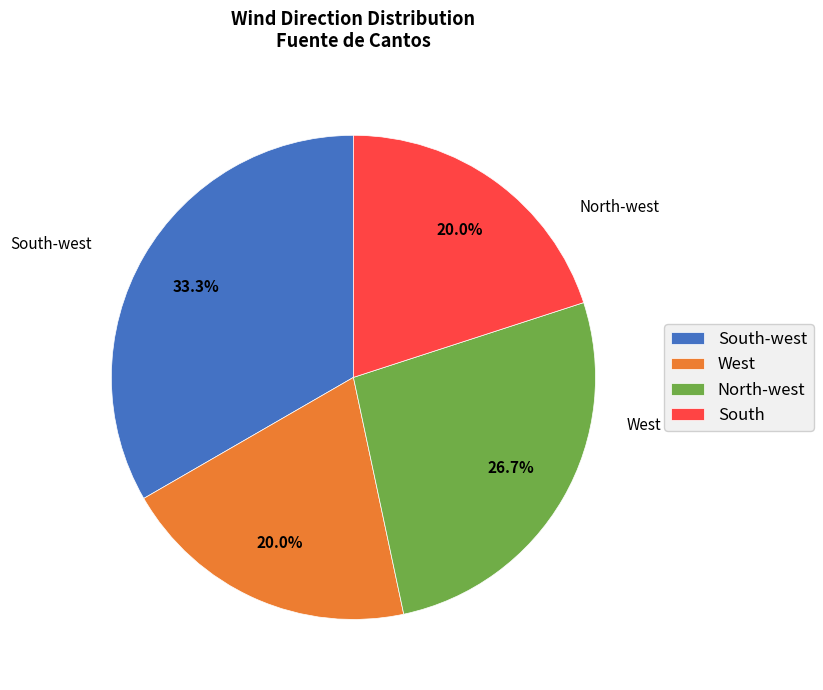

To the nearest percent, what portion does North-west represent?

27%